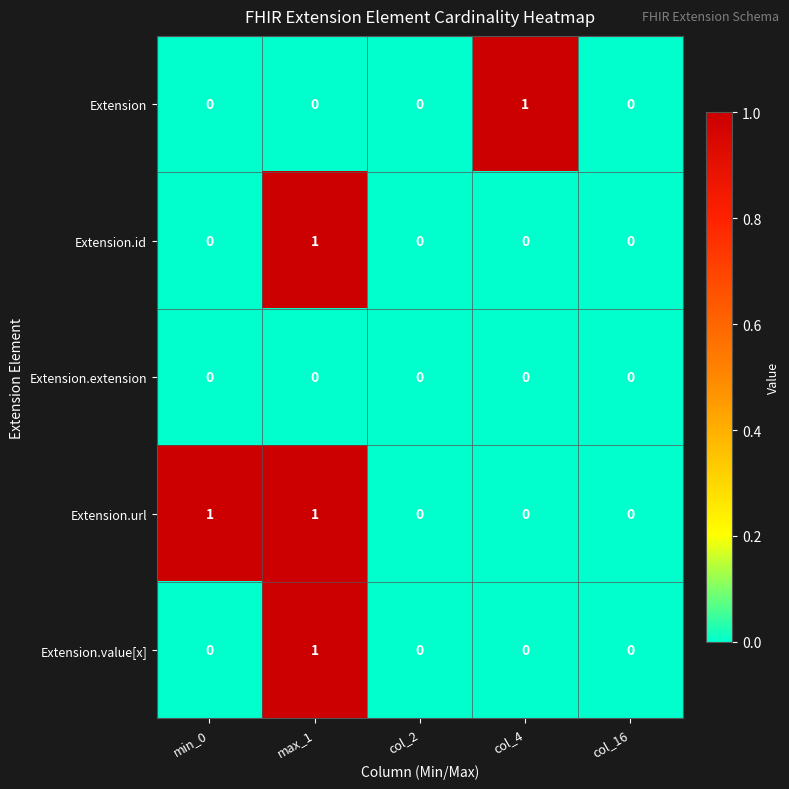

Reading left to right, extract all data points from this chart.

Extension: 0	0	0	1	0
Extension.id: 0	1	0	0	0
Extension.extension: 0	0	0	0	0
Extension.url: 1	1	0	0	0
Extension.value[x]: 0	1	0	0	0